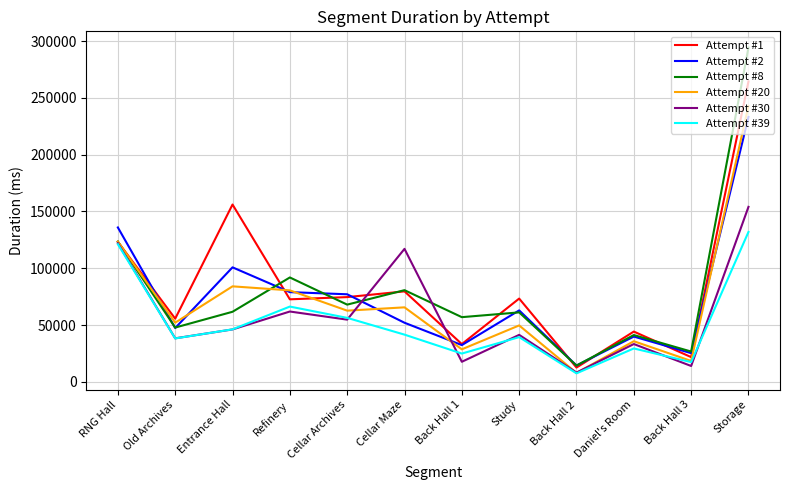

What are all the series names shown in the legend?

Attempt #1, Attempt #2, Attempt #8, Attempt #20, Attempt #30, Attempt #39